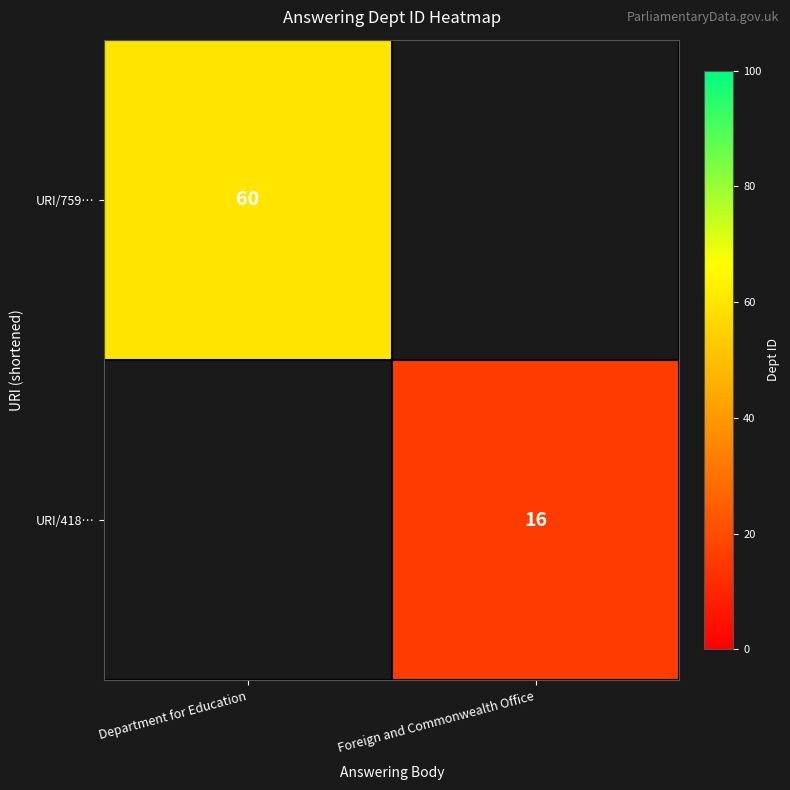

Which has a higher value, Department for Education or Foreign and Commonwealth Office?

Department for Education